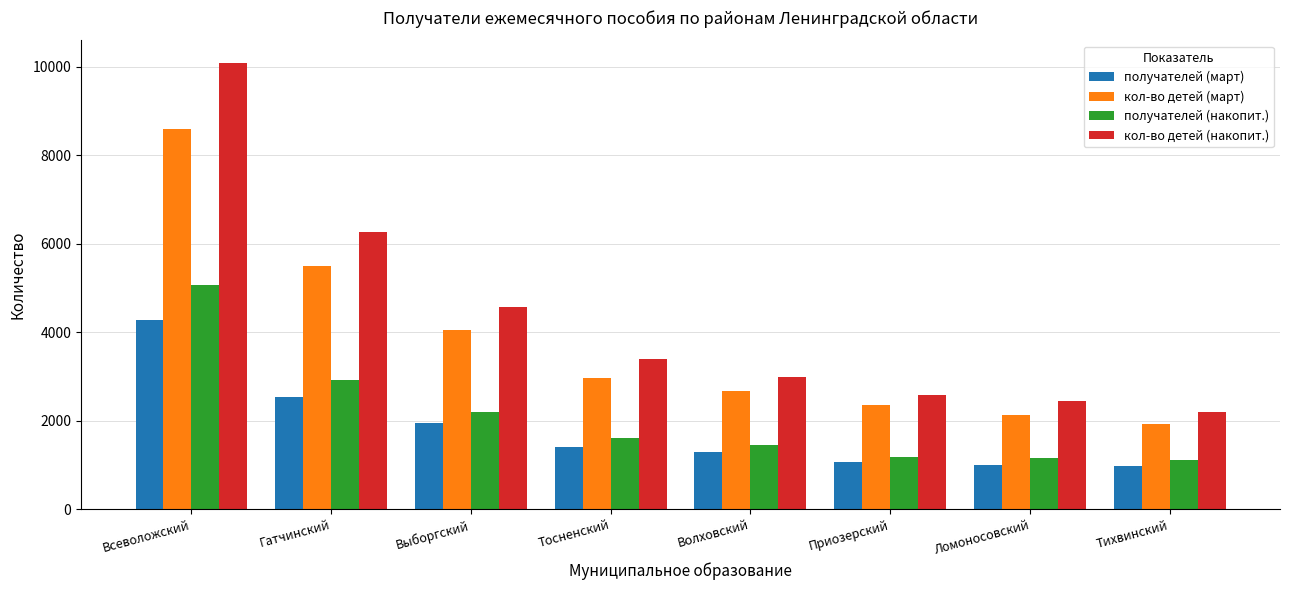

Are the bars horizontal?

No